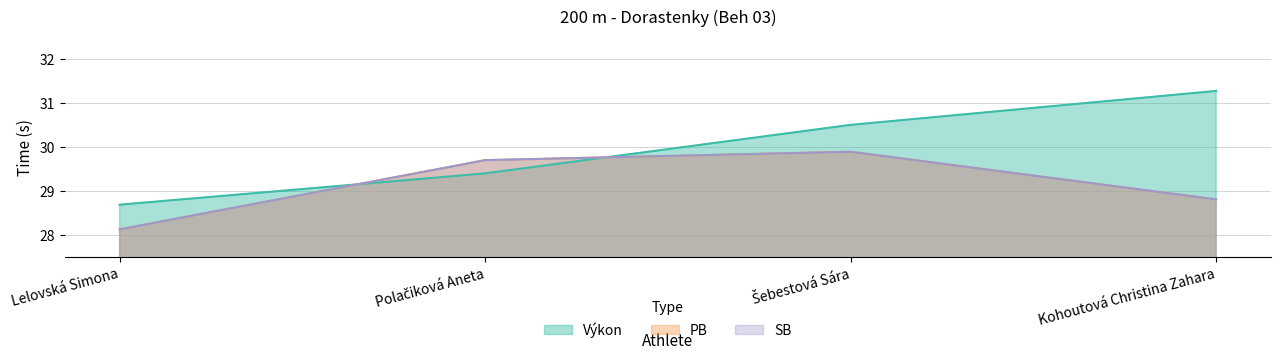

What is the minimum value for PB?

28.1